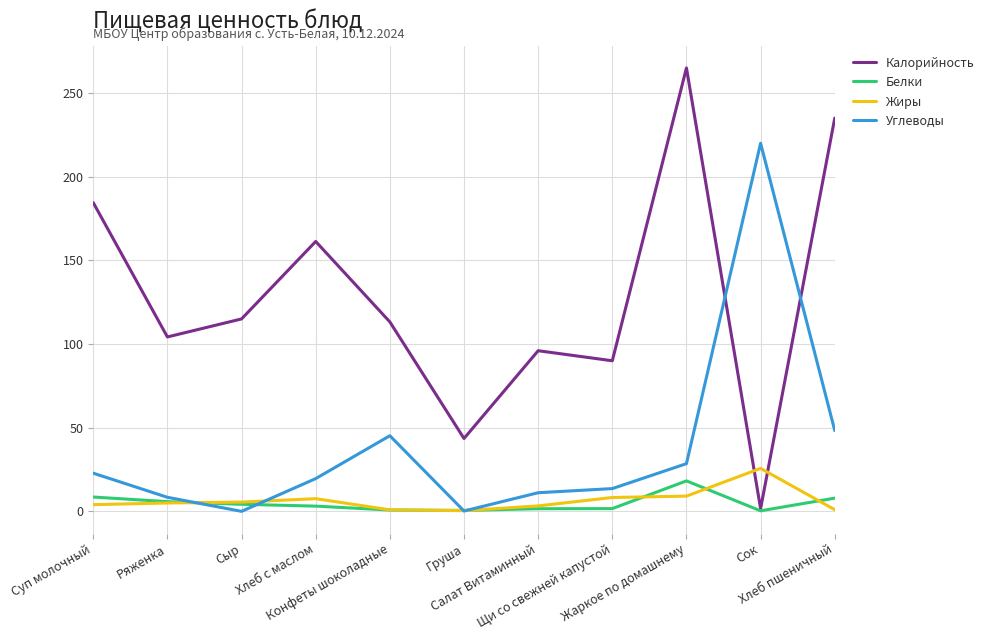

The value of Углеводы at Сок is 331.5. True or false?

False